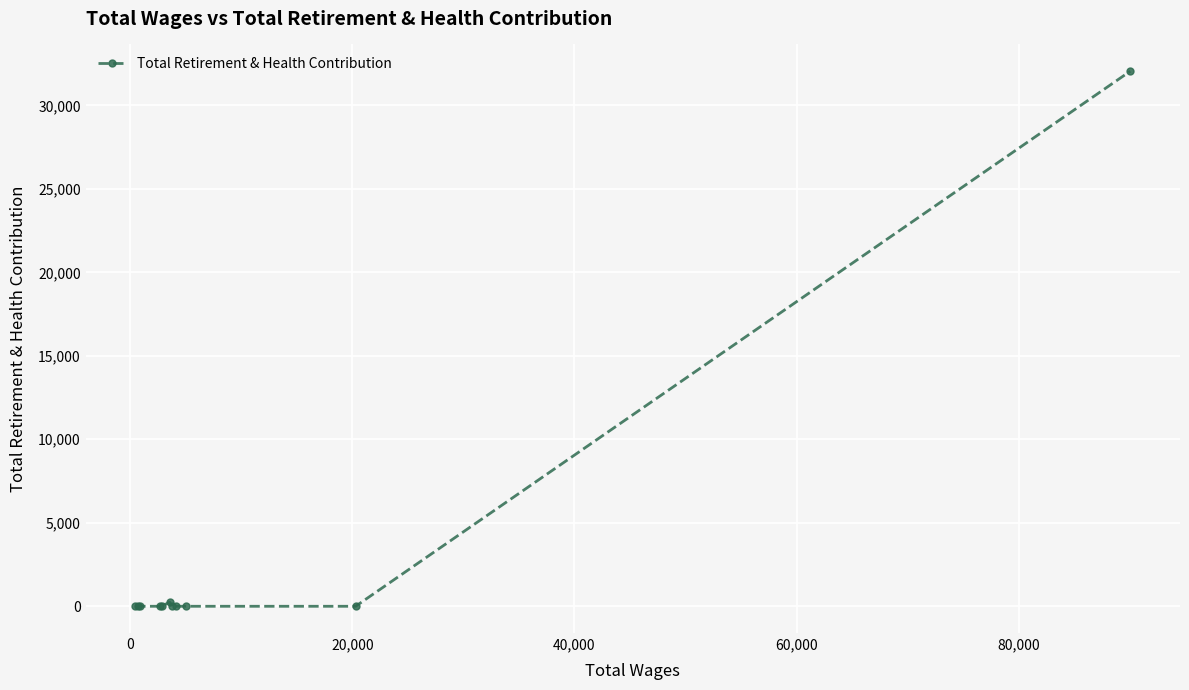

What is the maximum value shown in the chart?

32043